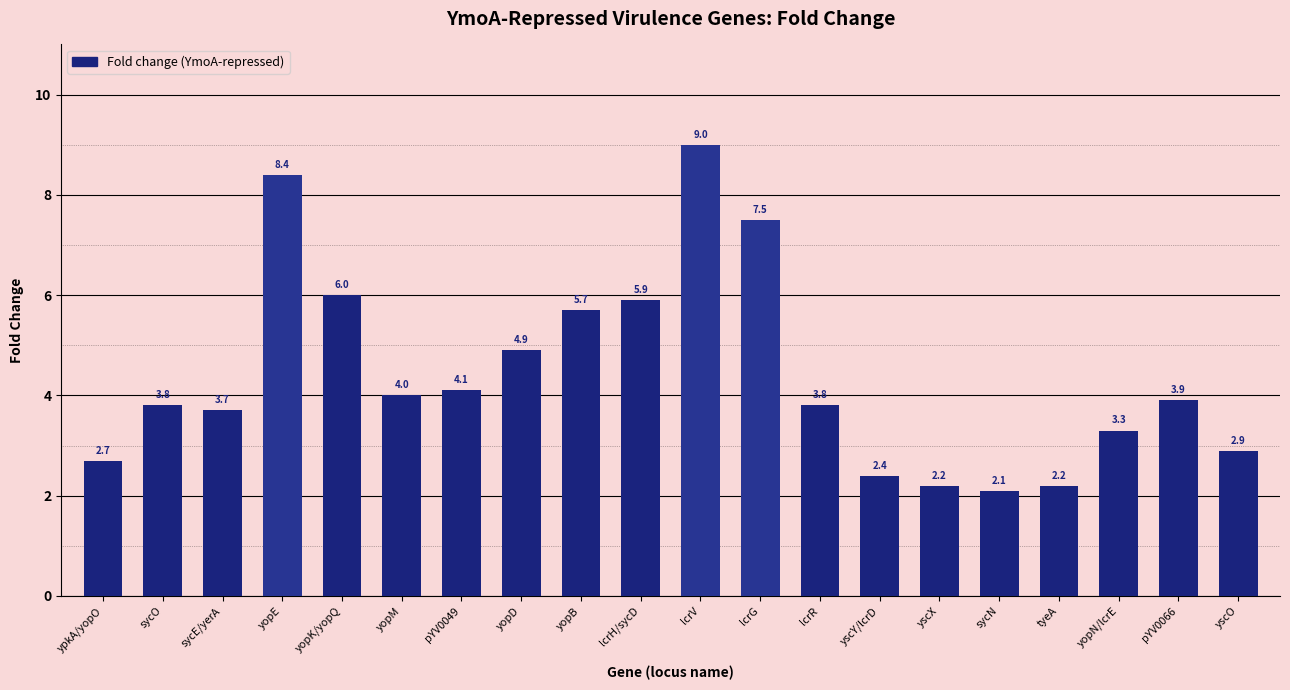

What is the difference between the values at pYV0066 and sycO?

0.1